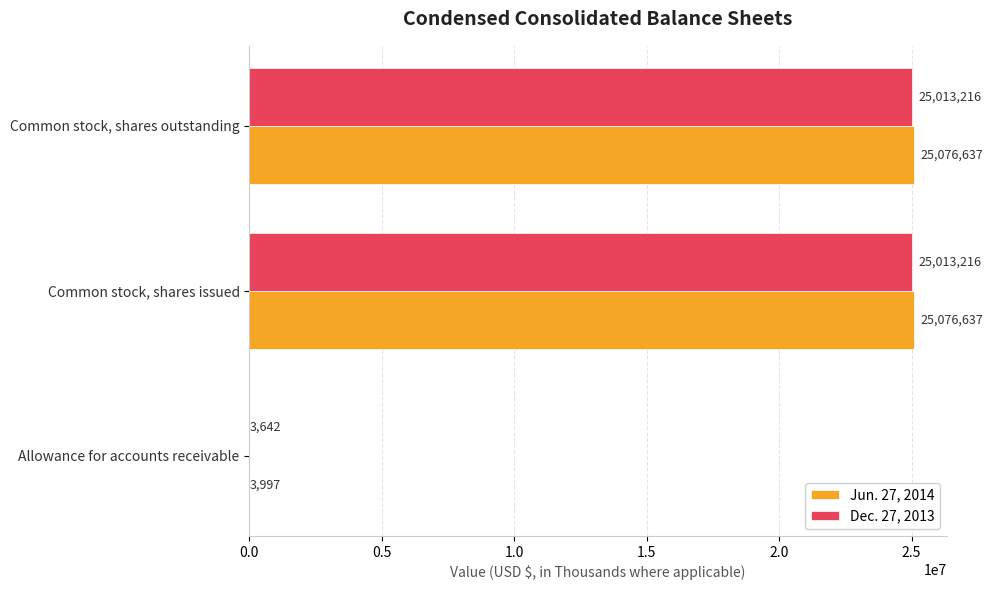

What is the sum of all Jun. 27, 2014 values?

50157271